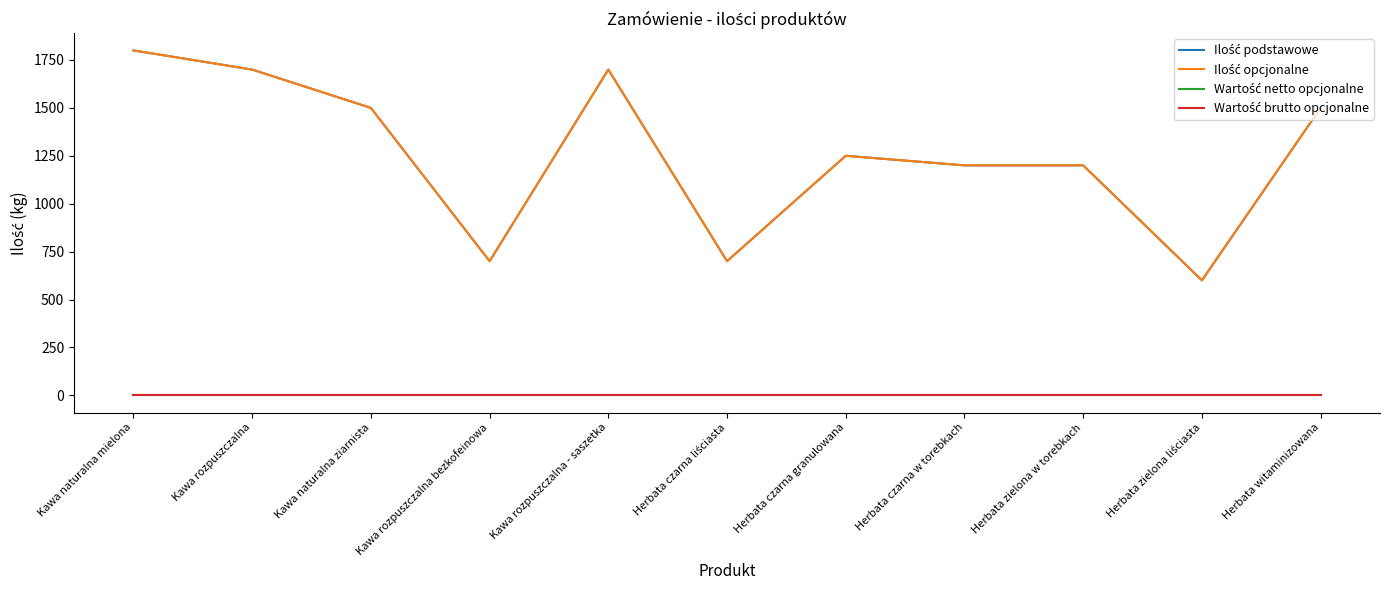

What is the difference between the maximum and minimum values in the Ilość opcjonalne series?

1200